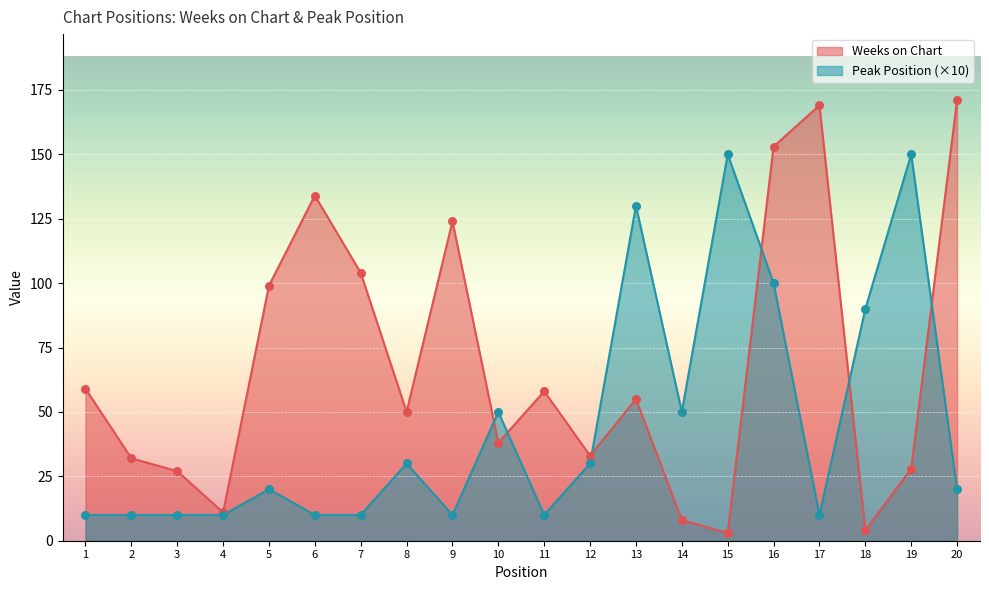

Is the value of Weeks on Chart at 4 greater than the value of Peak Position at 1?

Yes